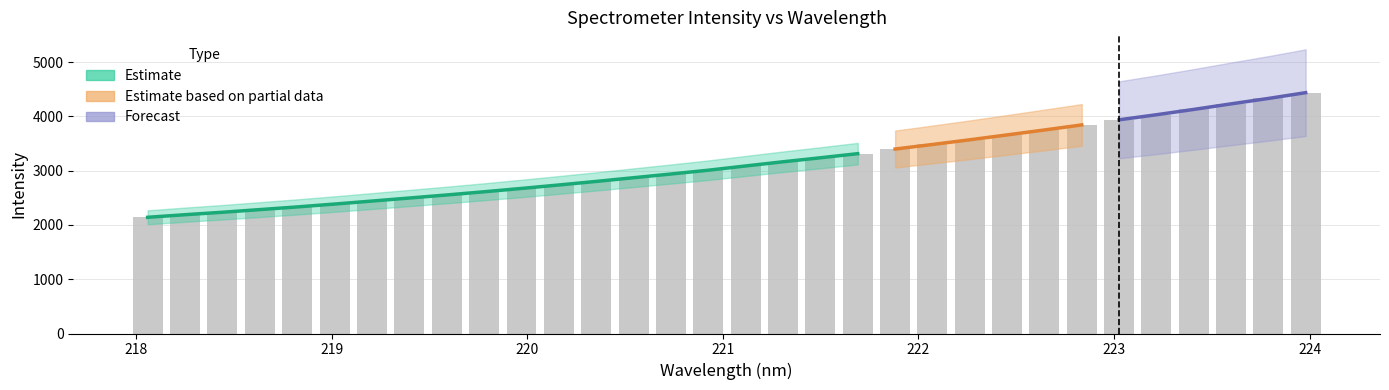

What is the ratio of the value at 219.9712 to the value at 223.7895?

0.6